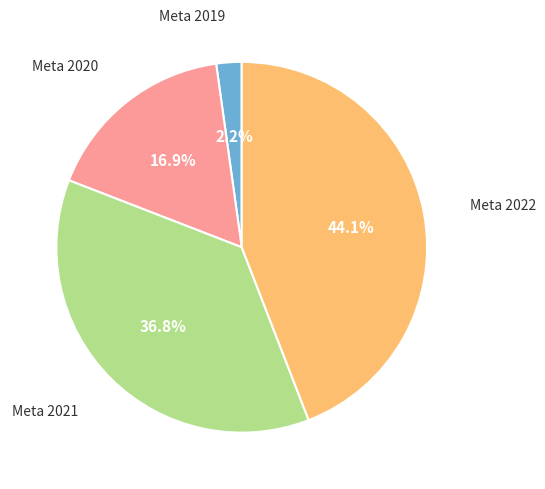

Does any single category account for the majority?

No